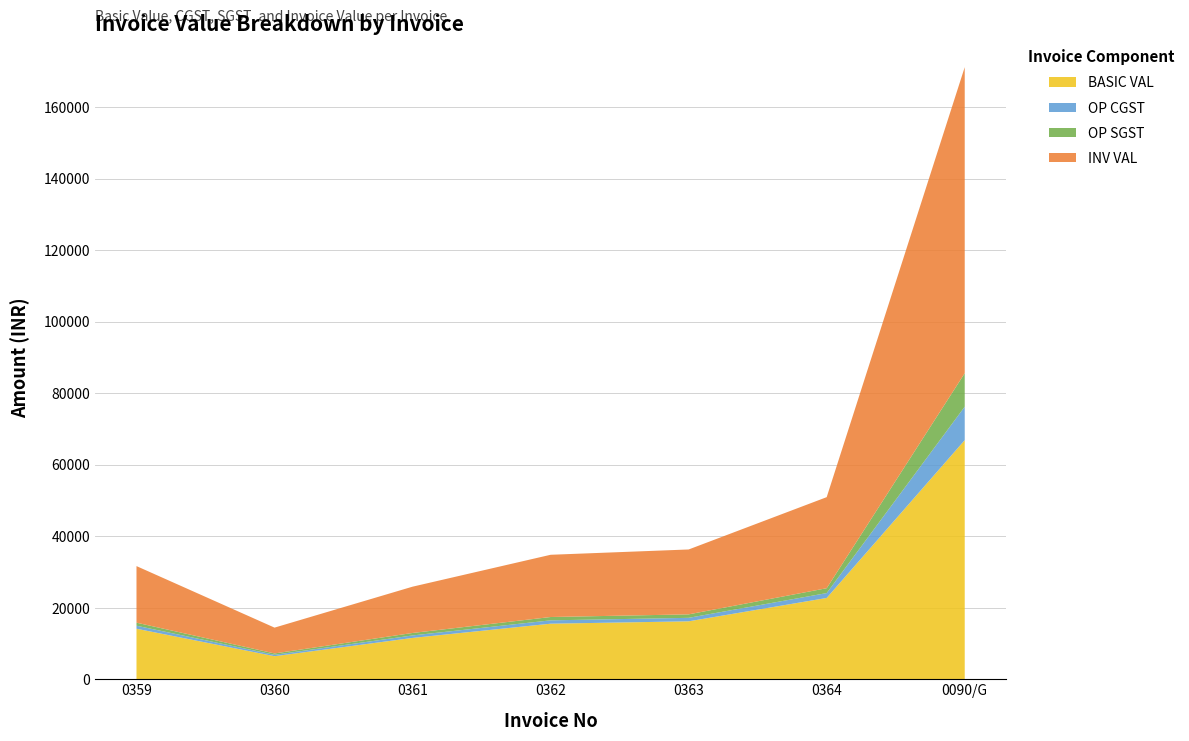

Reading right to left, list all the values displayed in this chart.

BASIC VAL: 66855.0	22730.5	16200.0	15537.5	11556.0	6444.0	14125.0
OP CGST: 9359.7	1363.8	972.0	932.2	693.4	386.6	847.5
OP SGST: 9359.7	1363.8	972.0	932.2	693.4	386.6	847.5
INV VAL: 85574.4	25458.2	18144.0	17402.0	12942.7	7217.3	15820.0